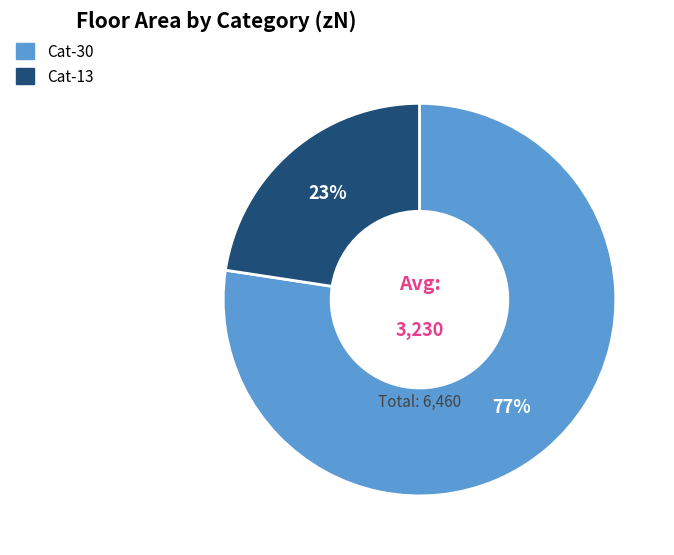

Is there any slice that represents more than half of the pie?

Yes